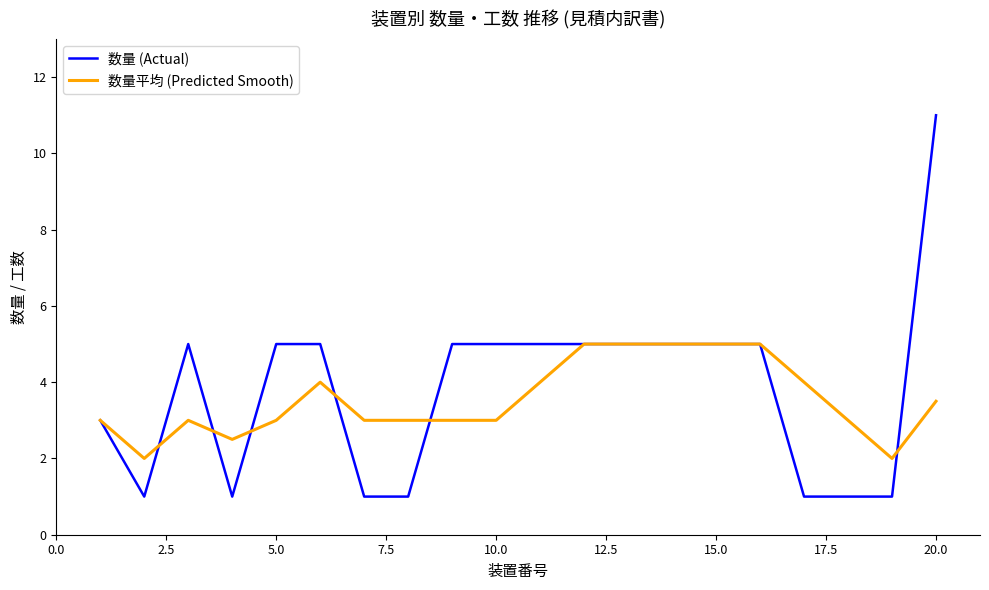

Which series has the widest spread of values?

数量 (Actual)